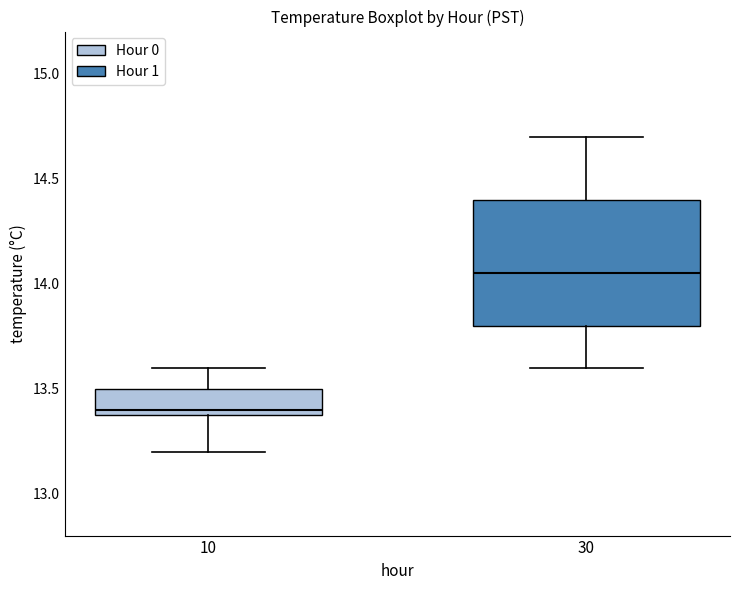

Where does the lower whisker of the box at x = 30 end on the y-axis? The values are not printed on the chart, so give them approximately, as read against the axis.

13.60